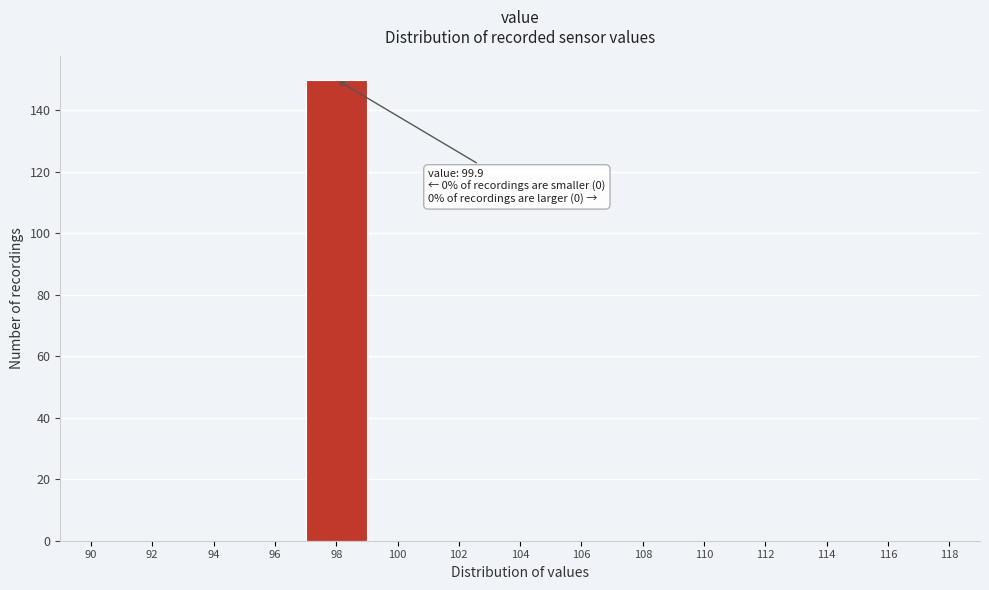

Reading left to right, list all the values displayed in this chart.

90=0	92=0	94=0	96=0	98=150	100=0	102=0	104=0	106=0	108=0	110=0	112=0	114=0	116=0	118=0